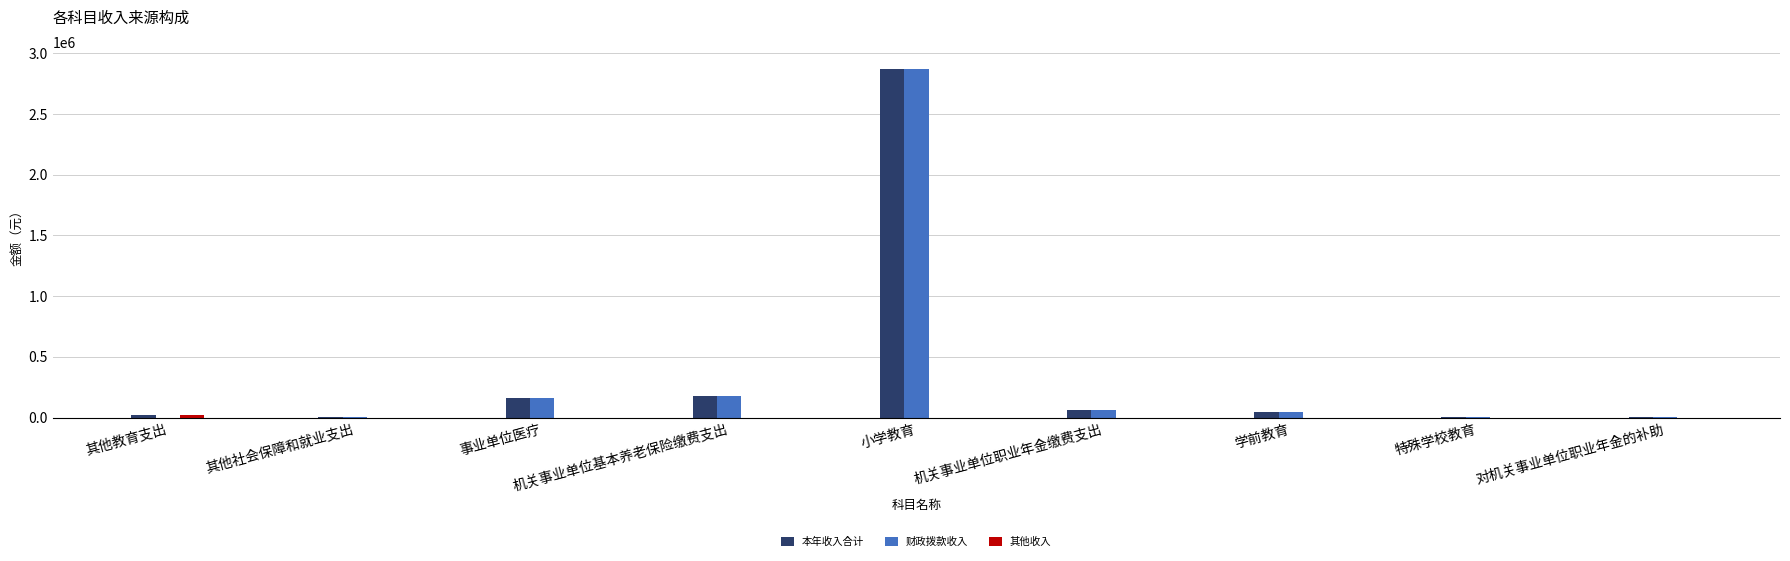

The value of 本年收入合计 at 机关事业单位基本养老保险缴费支出 is 316673.0. True or false?

False